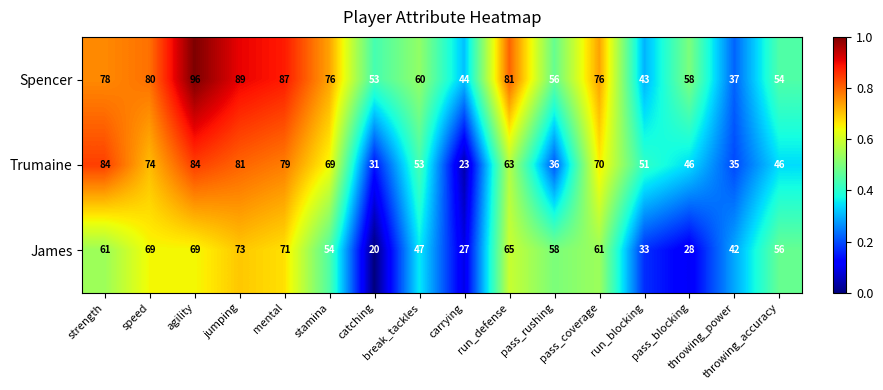

What is the difference between the second highest and minimum values in the James series?

51